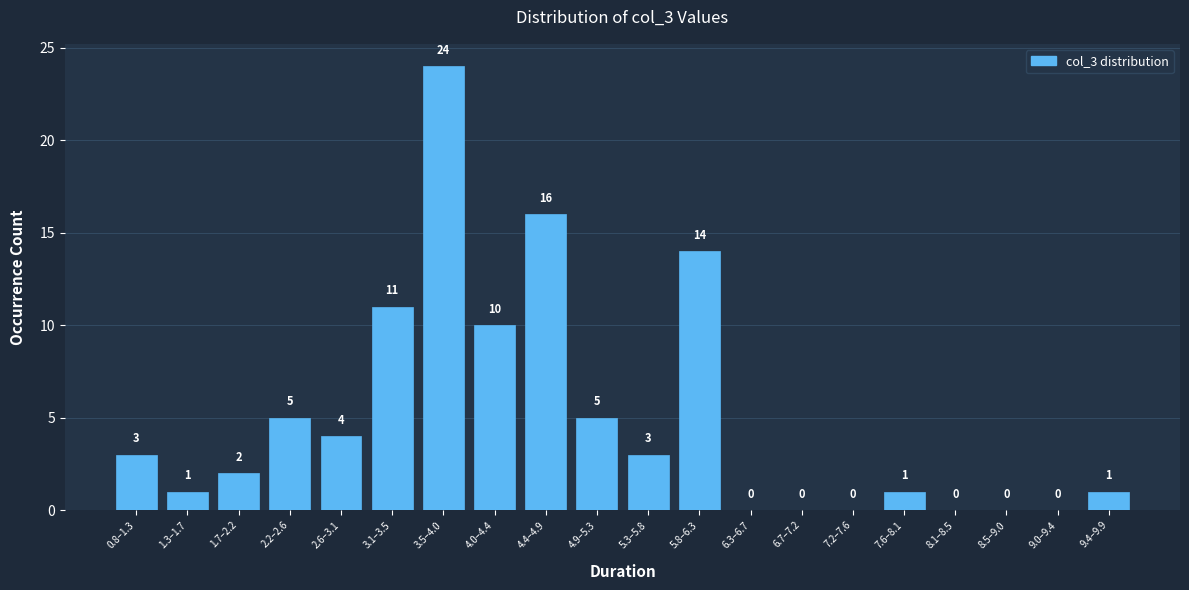

Reading right to left, list all the values displayed in this chart.

9.4–9.9=1	9.0–9.4=0	8.5–9.0=0	8.1–8.5=0	7.6–8.1=1	7.2–7.6=0	6.7–7.2=0	6.3–6.7=0	5.8–6.3=14	5.3–5.8=3	4.9–5.3=5	4.4–4.9=16	4.0–4.4=10	3.5–4.0=24	3.1–3.5=11	2.6–3.1=4	2.2–2.6=5	1.7–2.2=2	1.3–1.7=1	0.8–1.3=3